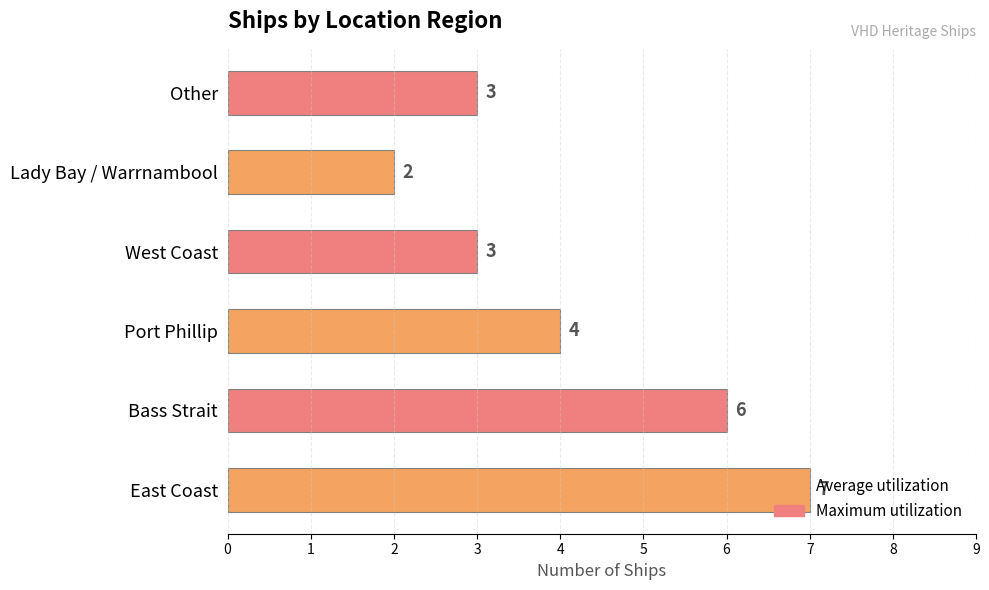

How many bars are there in total?

6